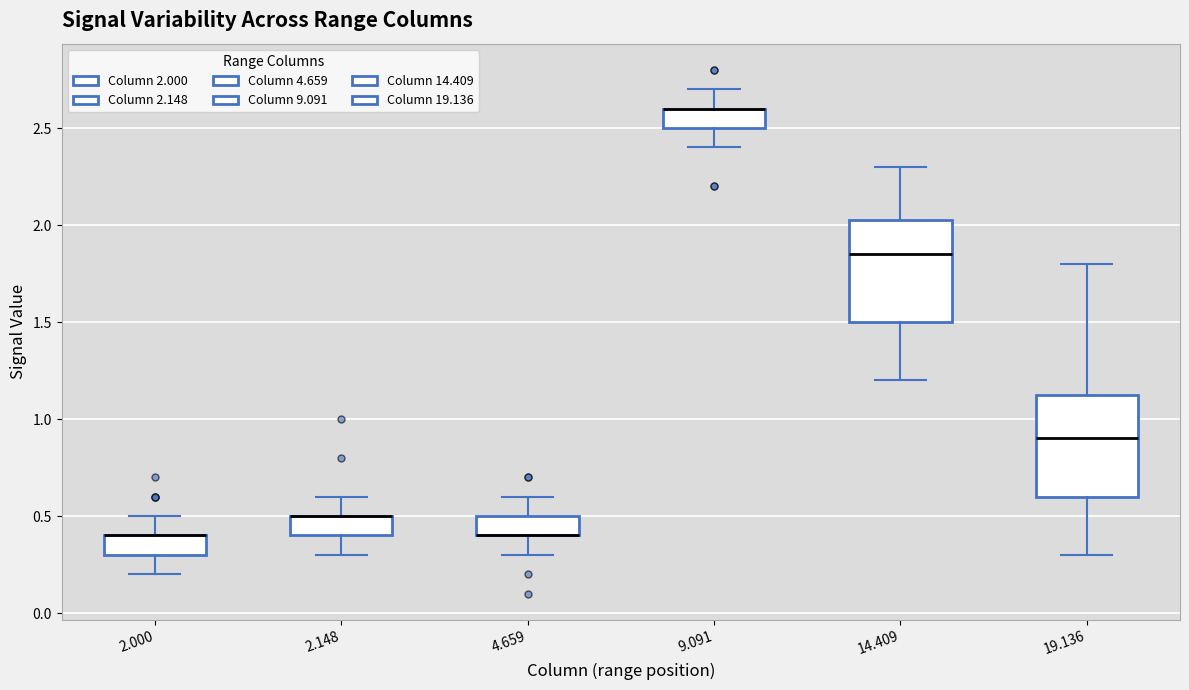

Where is the lower edge of the box at x = 2.000 on the y-axis? The values are not printed on the chart, so give them approximately, as read against the axis.

0.30